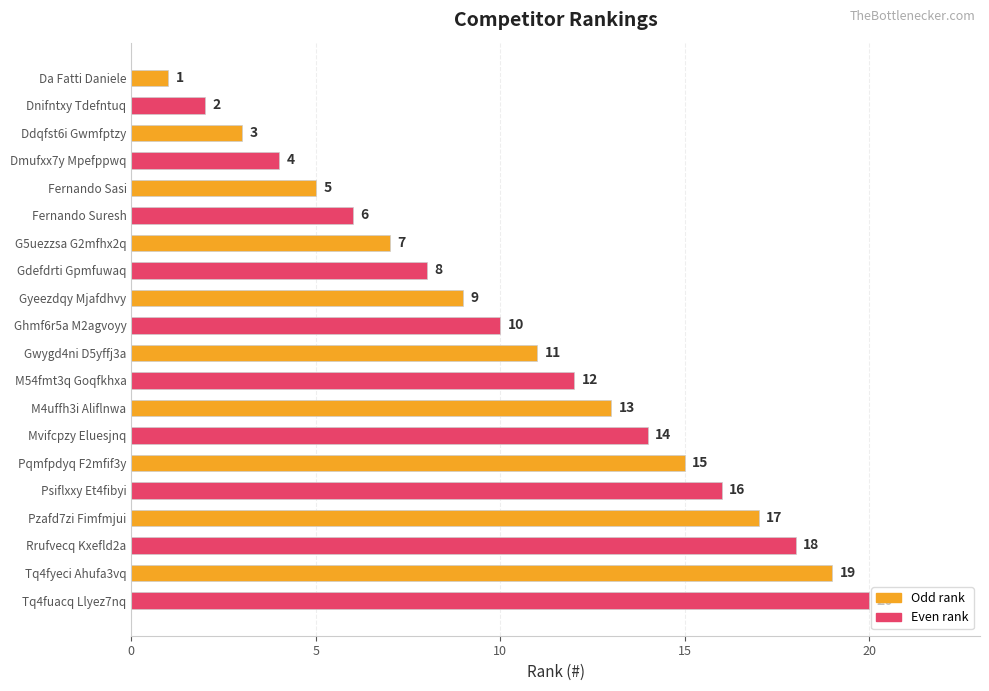

At which label is the value closest to 10?

Ghmf6r5a M2agvoyy